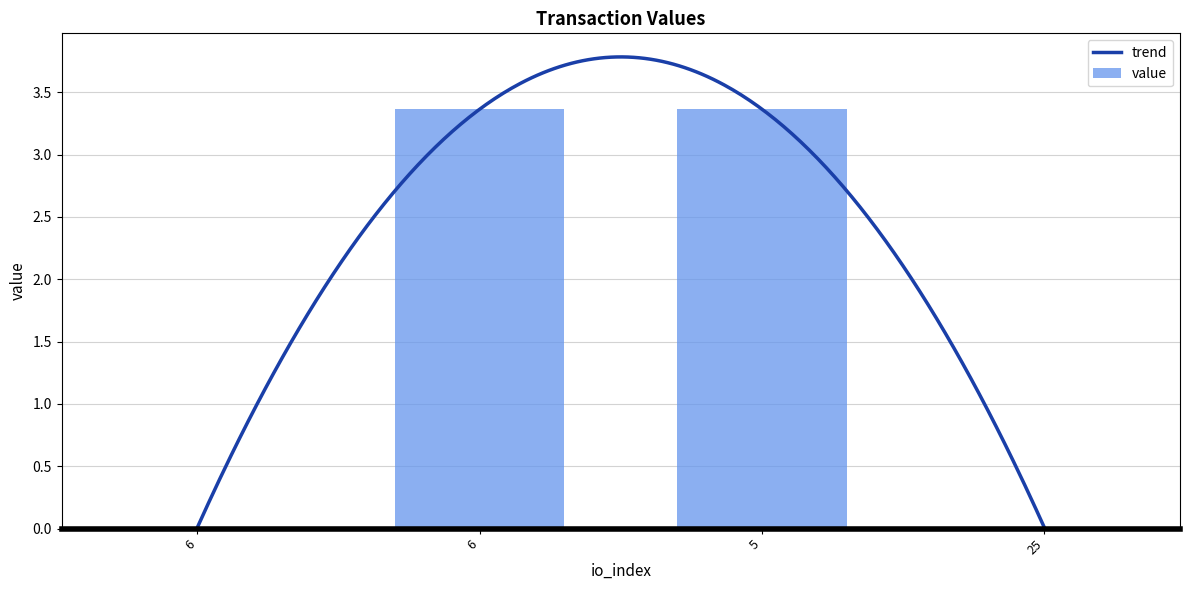

Which category has the highest value across all series?

6